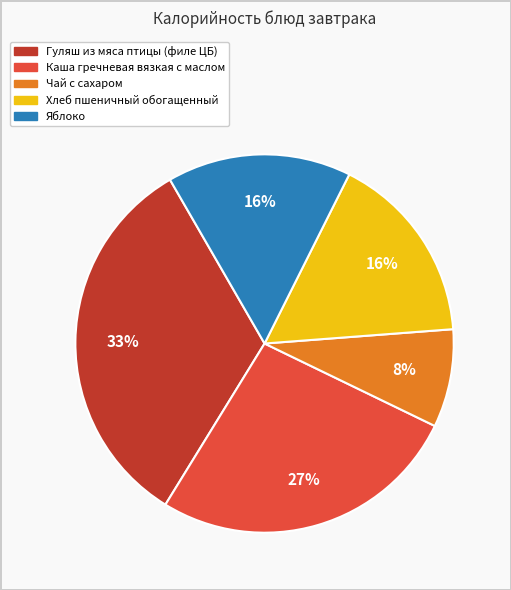

How many slices are in this pie chart?

5